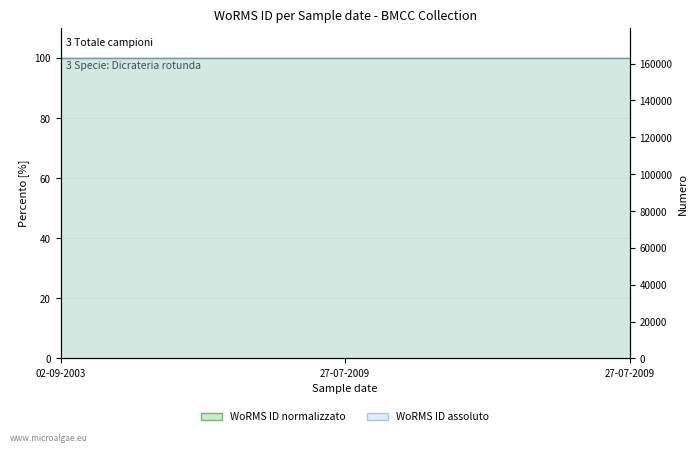

Between 02-09-2003 and 27-07-2009, which series saw the biggest shift?

WoRMS ID (normalizzato %)